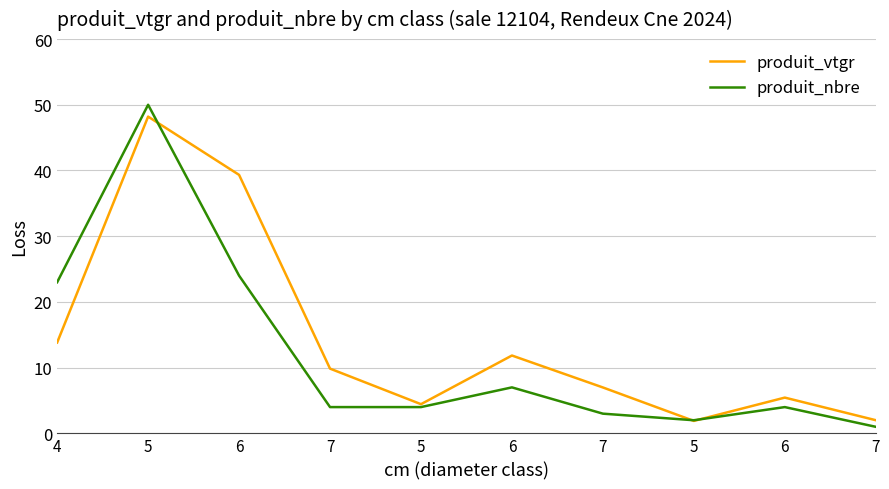

Is it true that produit_vtgr equals 7.0 at 7?

True